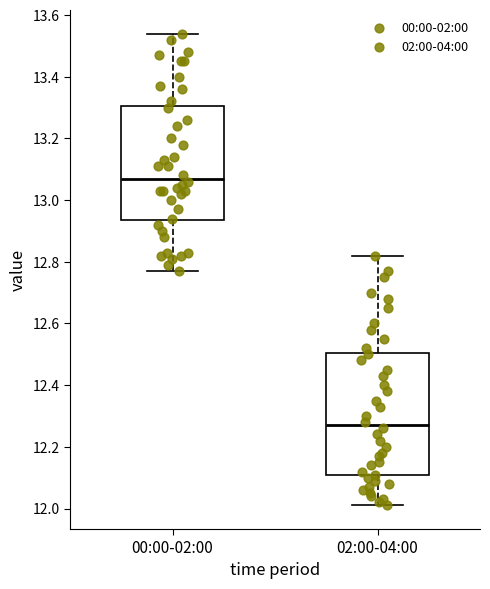

Where is the upper edge of the box for 00:00-02:00 on the y-axis? The values are not printed on the chart, so give them approximately, as read against the axis.

13.30